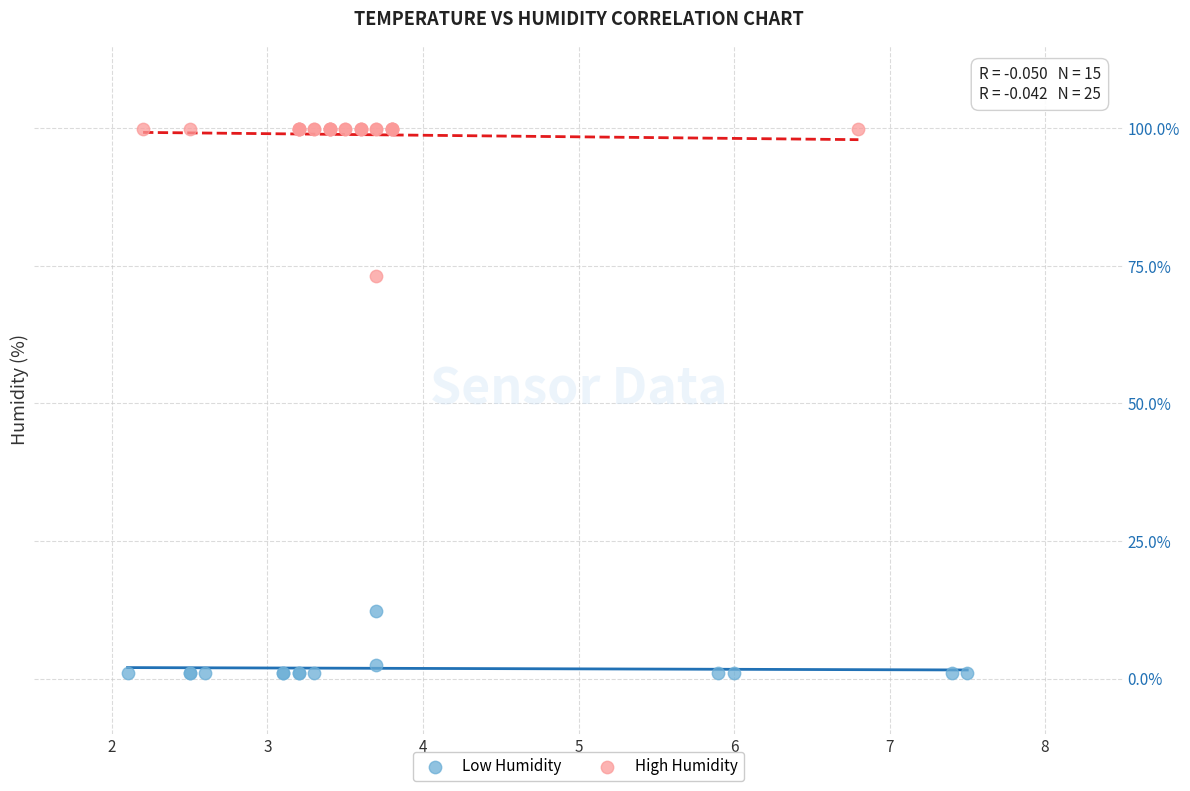

Which series reaches the minimum Y coordinate?

Low Humidity